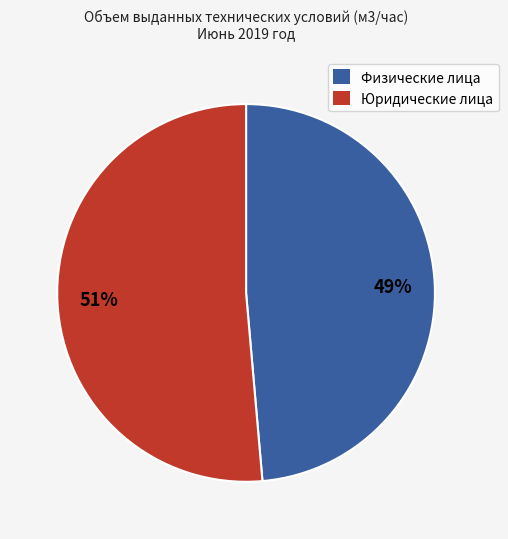

What percentage is the Юридические лица slice, to the nearest percent?

51%